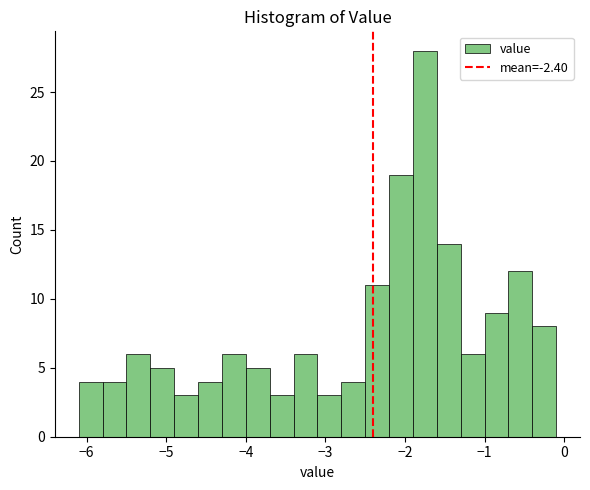

Around what value on the x-axis is the tallest bar? Give the approximate position of its centre, as read against the axis.

-1.7